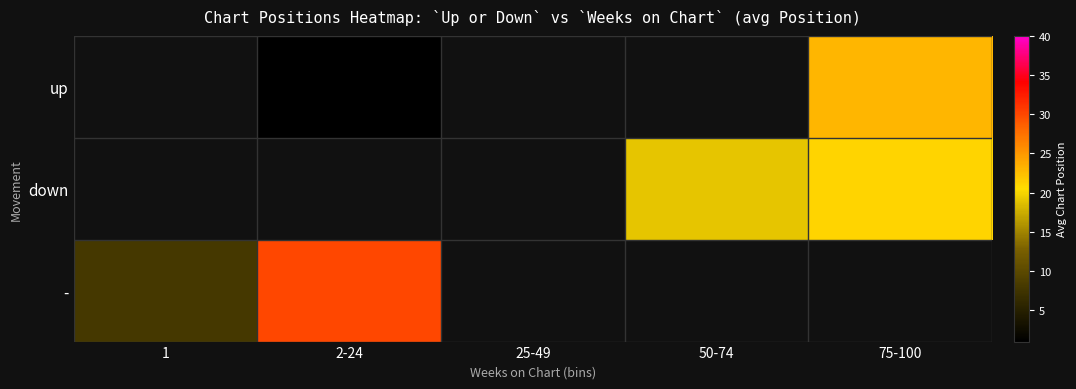

What is the approximate value of up at 2-24?

1.0